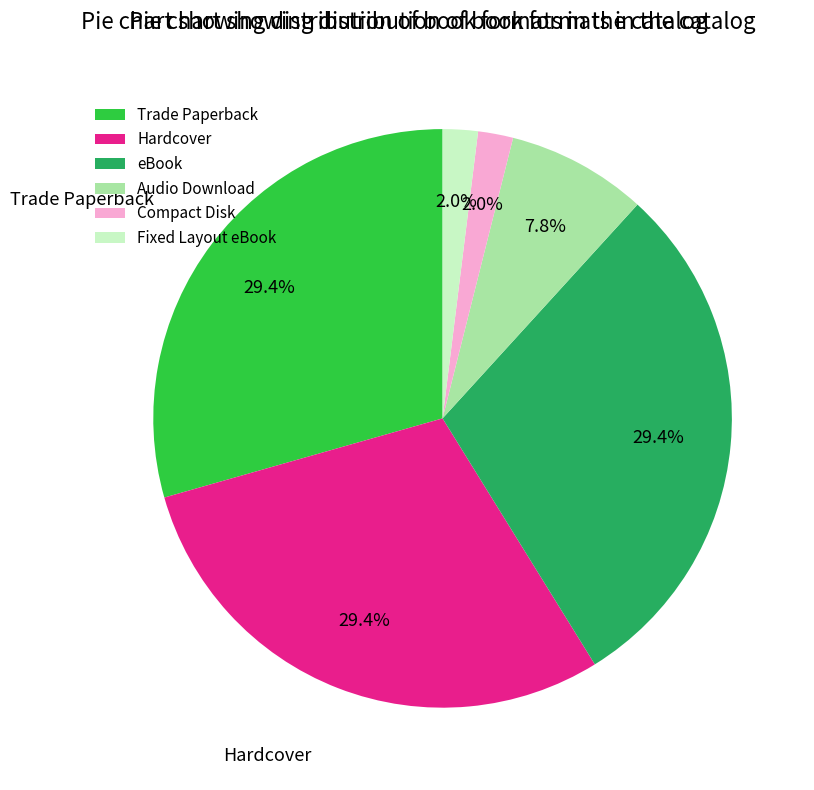

True or false: eBook accounts for 23% of the total.

False